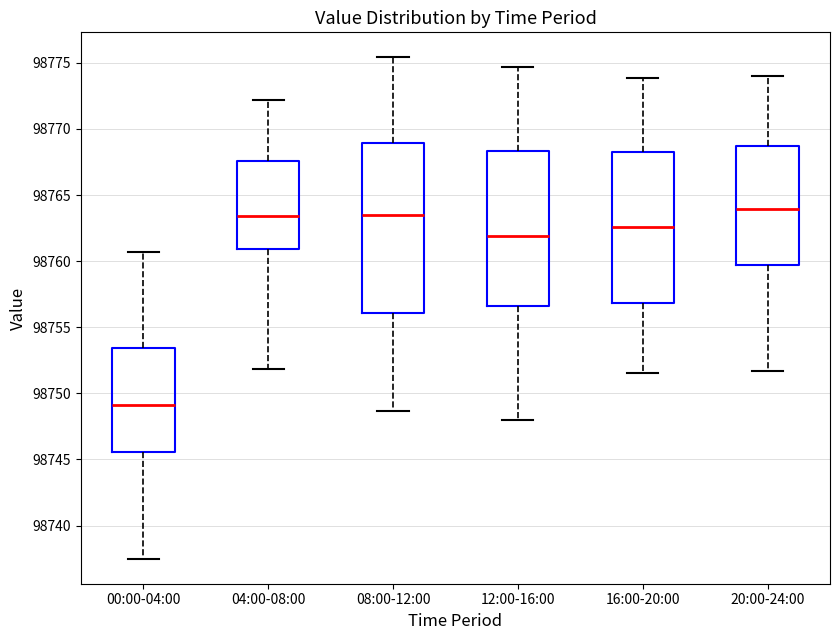

Where is the upper edge of the box for 12:00-16:00 on the y-axis? The values are not printed on the chart, so give them approximately, as read against the axis.

98768.5